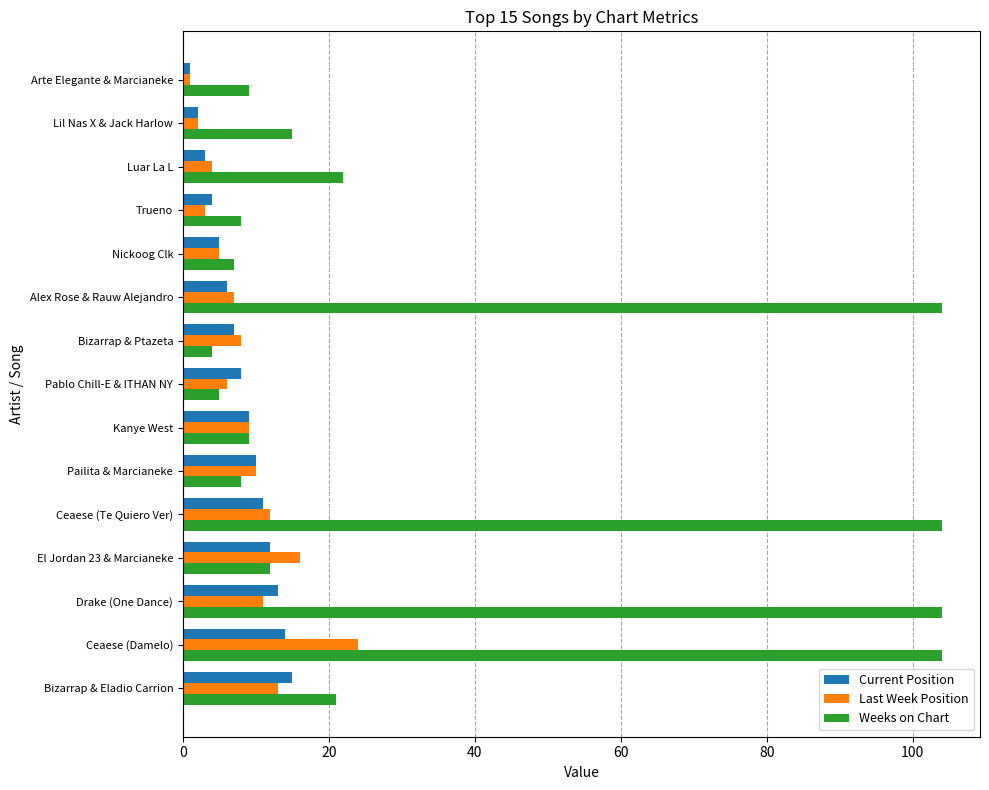

What is the sum of the Weeks on Chart values at Pailita & Marcianeke and Alex Rose & Rauw Alejandro?

112